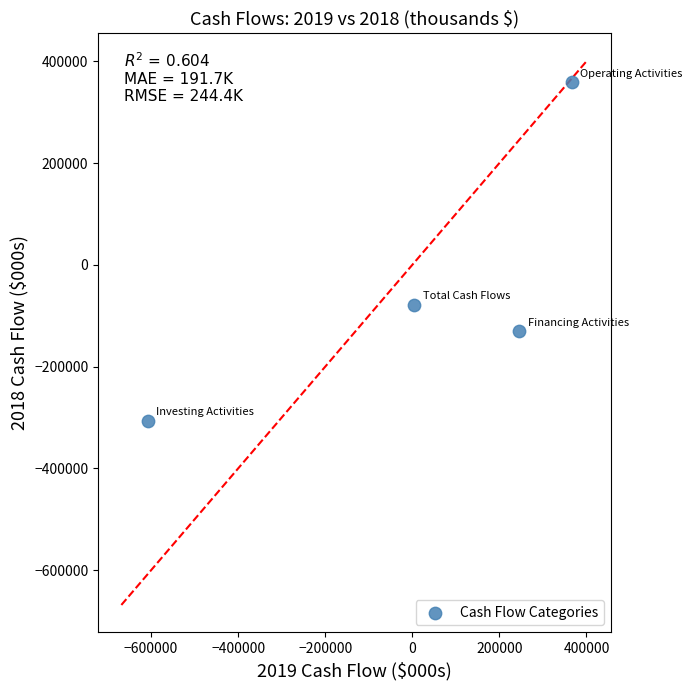

What Y value in the scatter plot is closest to 25939?

-78190